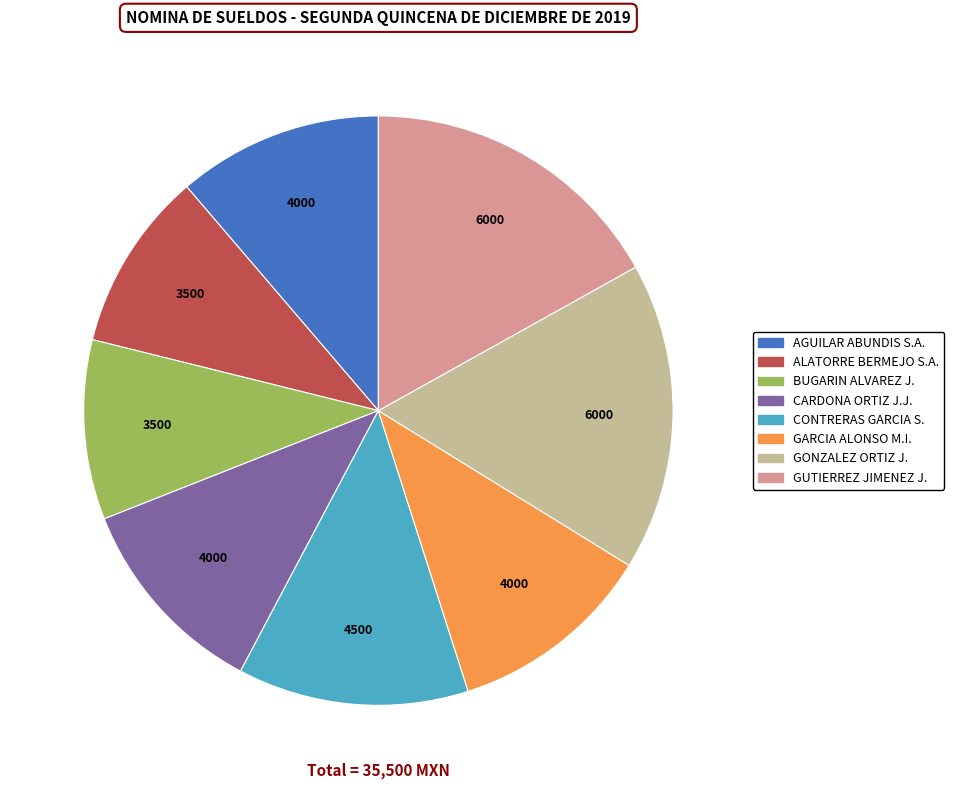

How many segments does this pie chart have?

8